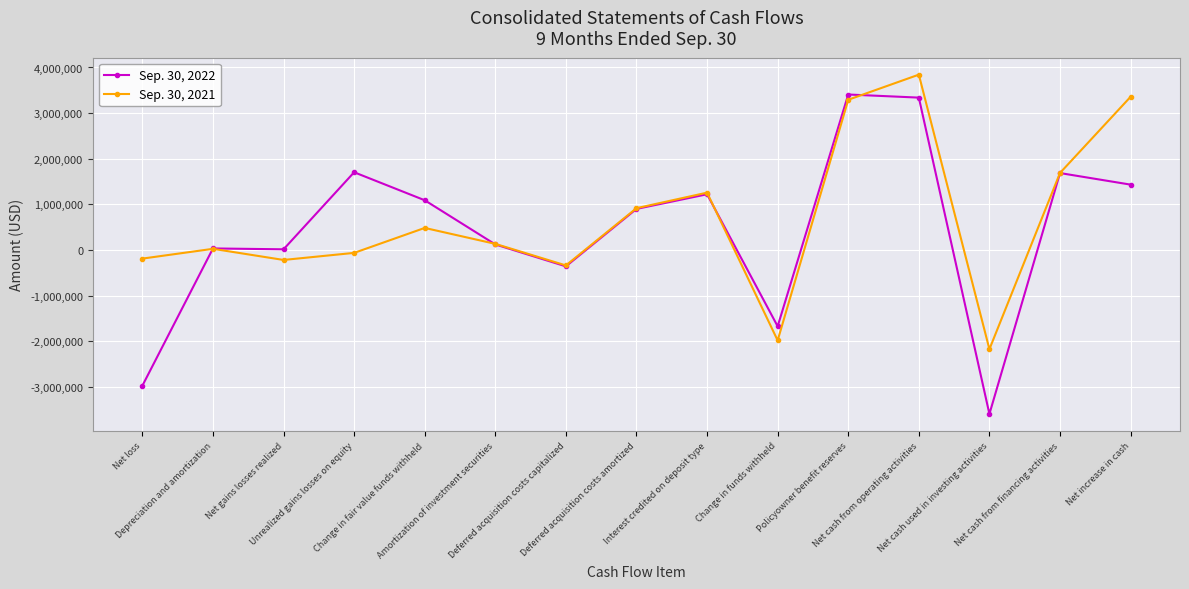

List the series in order of their peak value, highest first.

Sep. 30, 2021, Sep. 30, 2022